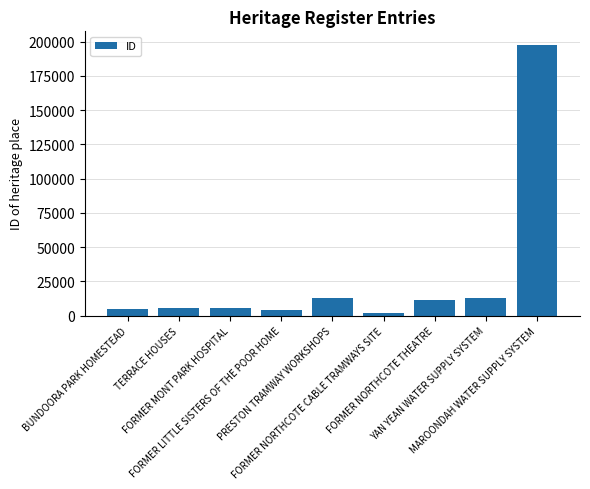

What is the difference between the second highest and second lowest values?

9289